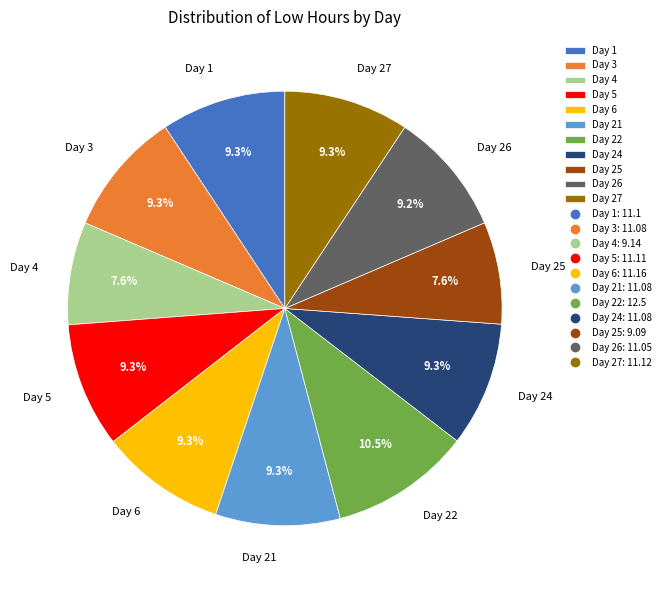

Does Day 25 represent more than half of the total?

No